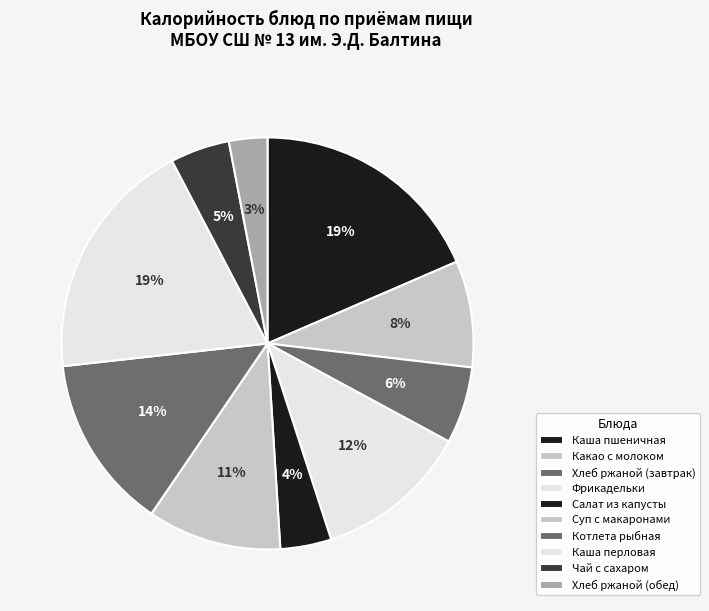

How many segments does this pie chart have?

10